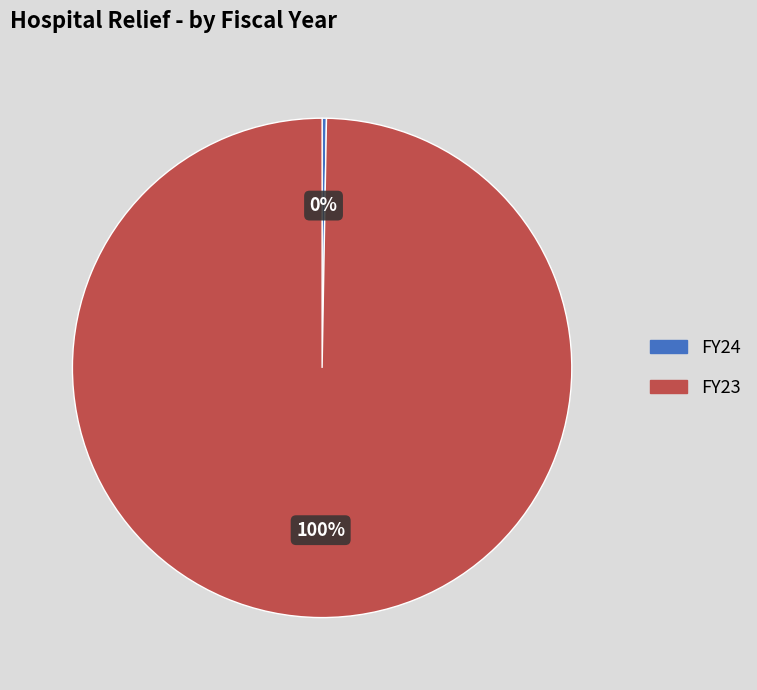

Which slice represents more than half of the pie?

FY23